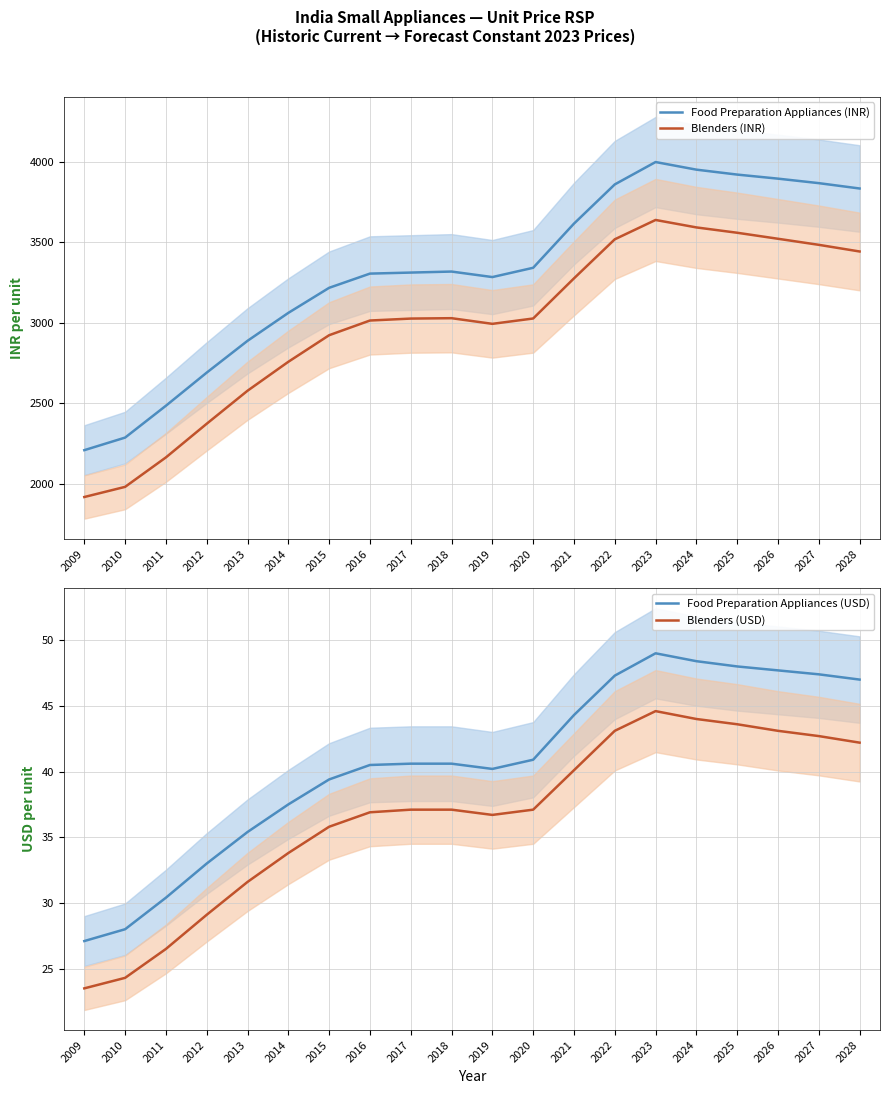

What is the value of the Food Preparation Appliances (INR) point at the 16th from the left?

3949.6